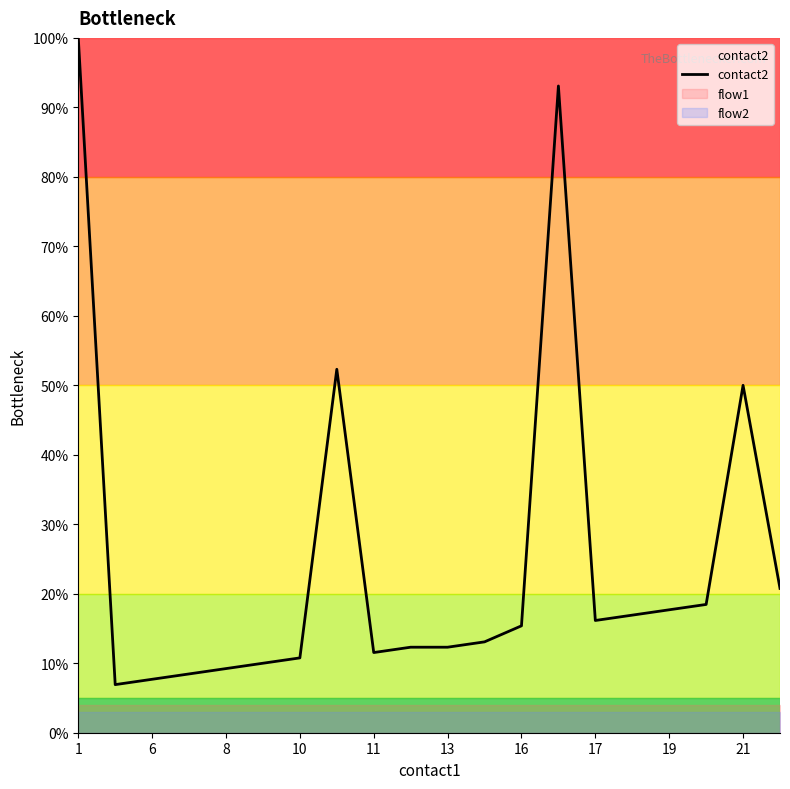

Which series has the largest range (max minus min)?

contact2